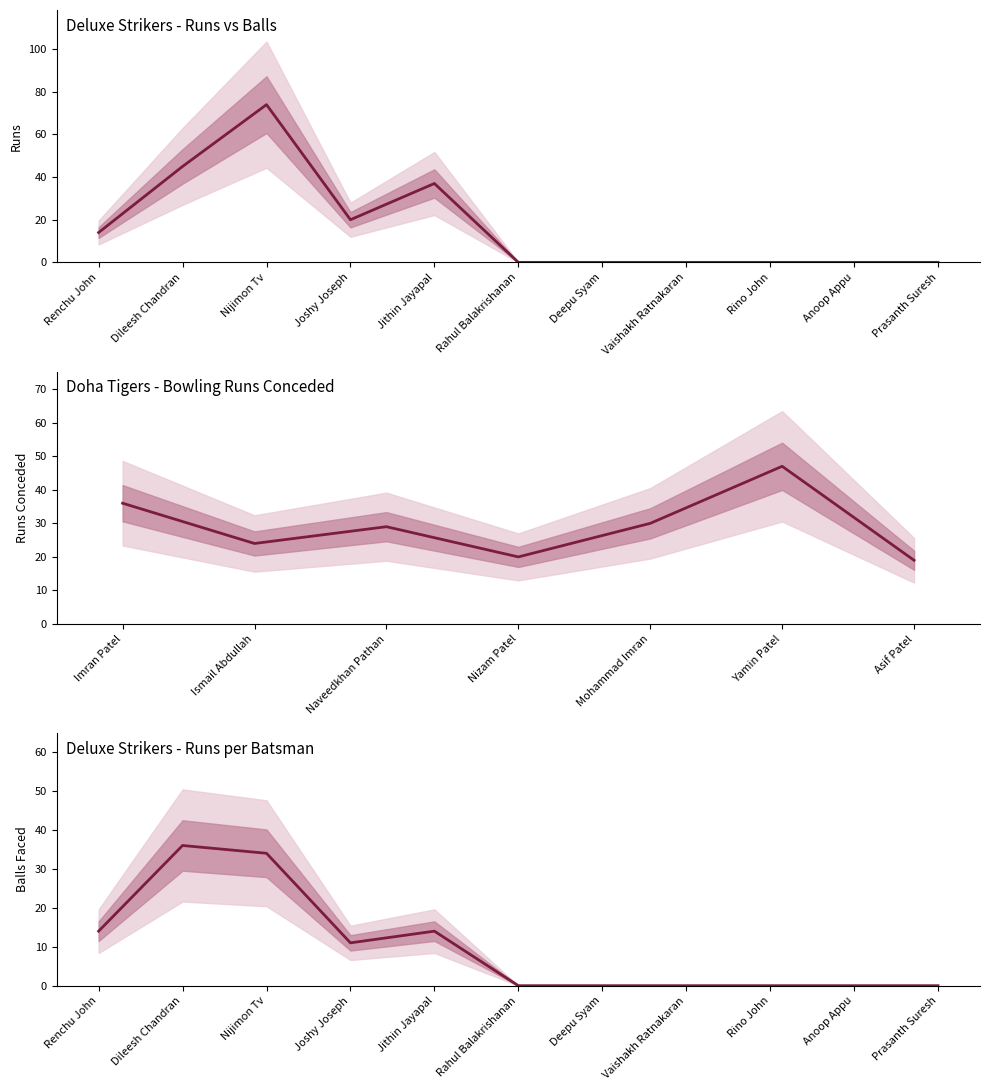

The Deluxe Strikers Balls series shows 0 at Deepu Syam. True or false?

True